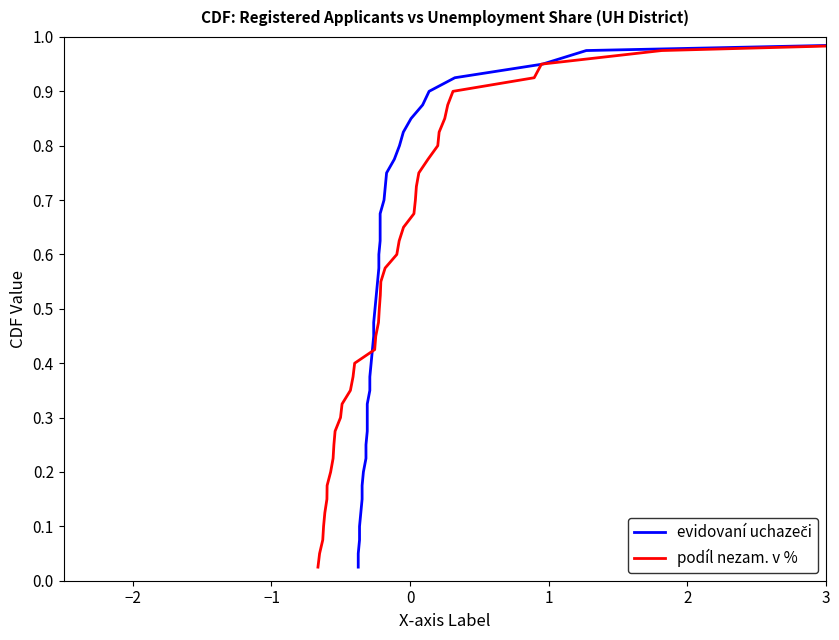

List the series in order of their peak value, lowest first.

evidovaní uchazeči, podíl nezam. v %